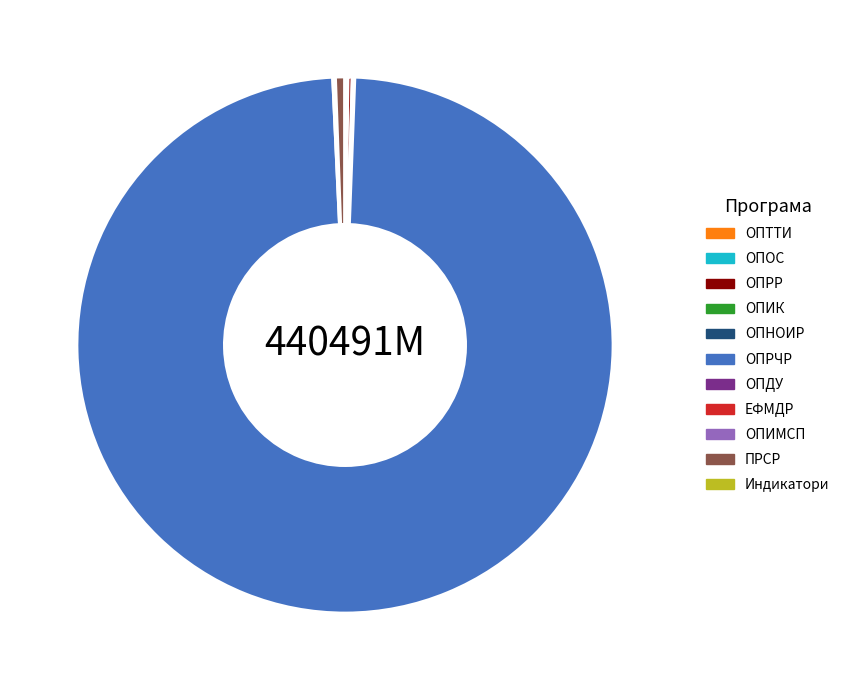

What is the largest slice in the pie chart?

ОПРЧР